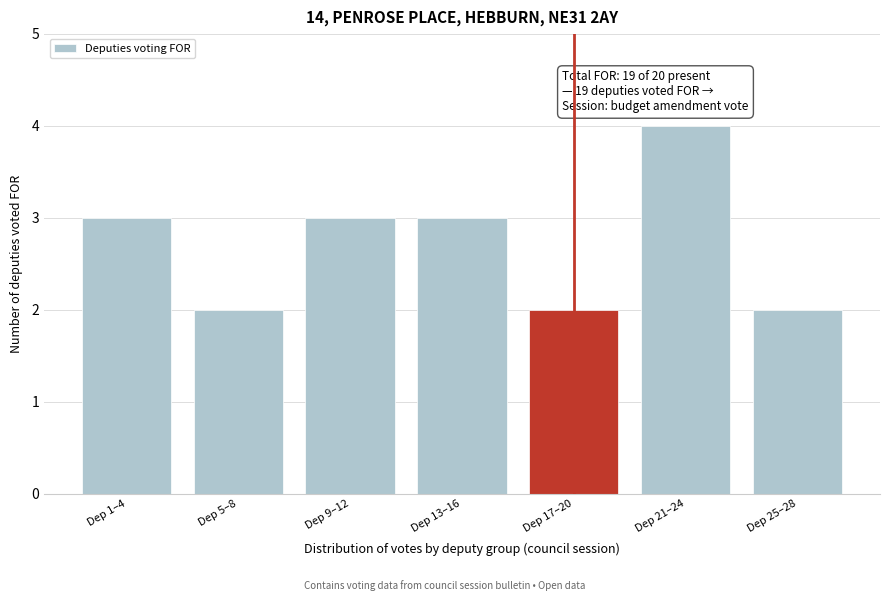

Reading left to right, transcribe all the data shown in this chart.

Dep 1–4=3	Dep 5–8=2	Dep 9–12=3	Dep 13–16=3	Dep 17–20=2	Dep 21–24=4	Dep 25–28=2